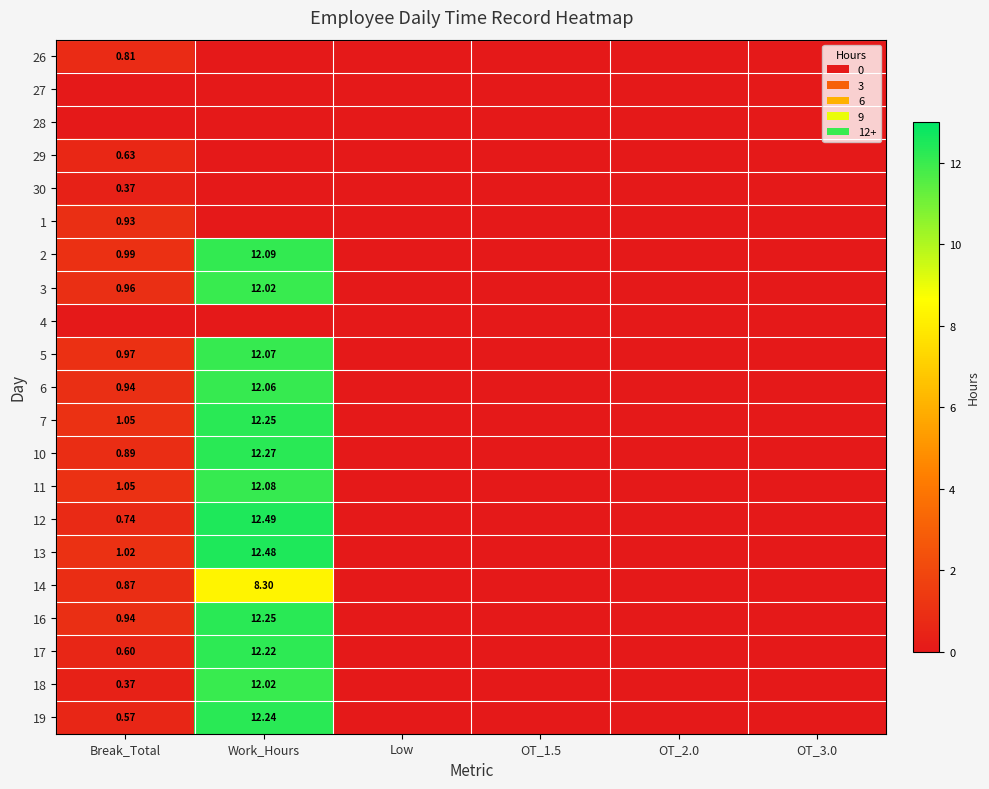

Which series has the largest total across all categories?

13